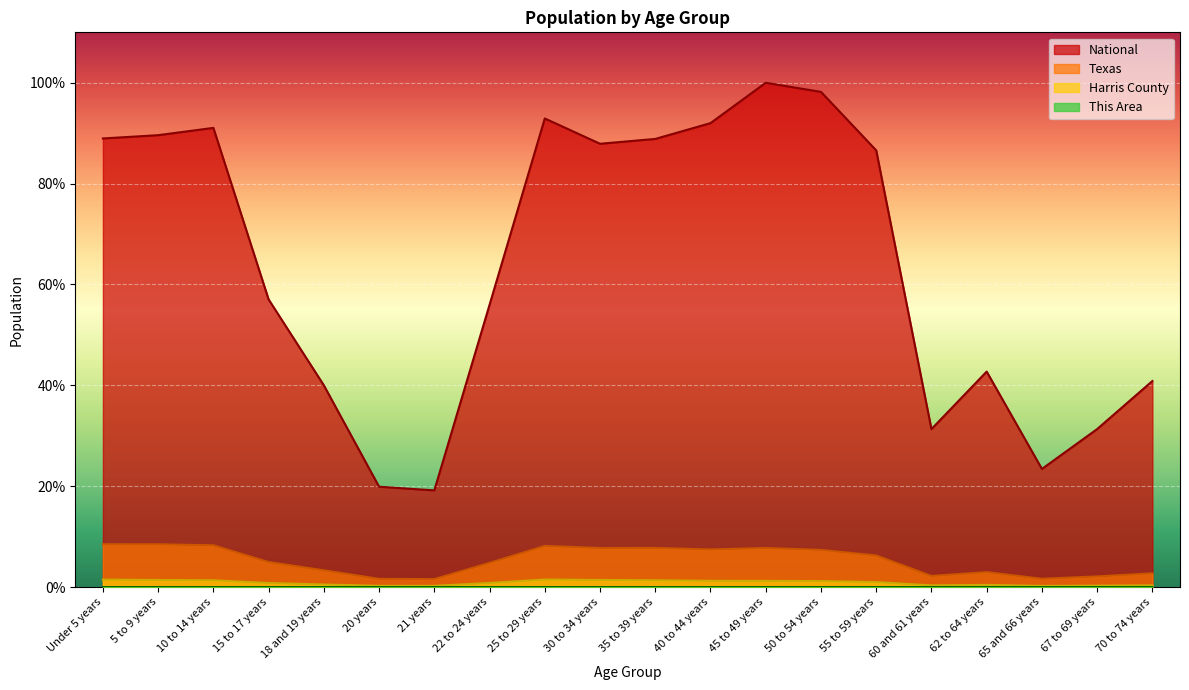

The value of Texas at 50 to 54 years is 4.3. True or false?

False